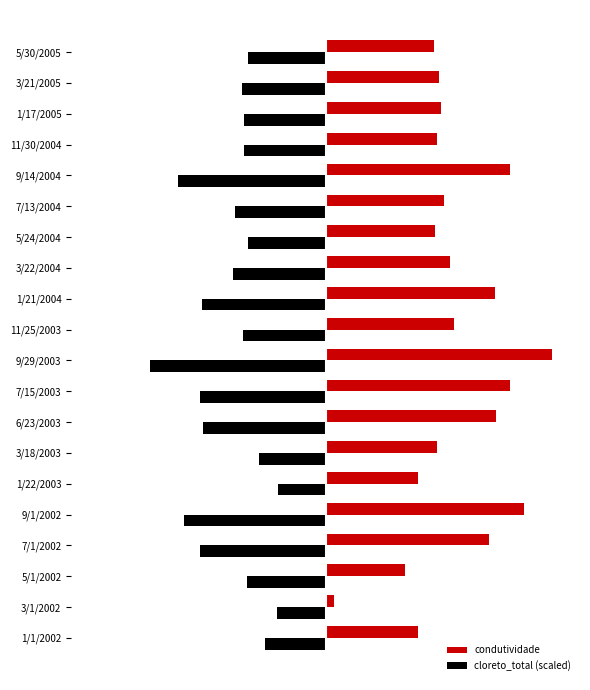

Reading left to right, list all the values displayed in this chart.

condutividade: 235.0	22.0	202.0	418.0	506.0	236.0	284.0	436.0	470.0	579.0	329.0	433.0	317.0	280.0	303.0	471.0	284.0	295.0	289.0	278.0
cloreto_total (scaled): -154.4	-123.2	-201.6	-320.8	-361.6	-120.8	-171.2	-312.0	-320.0	-448.0	-212.0	-316.0	-235.2	-197.6	-231.2	-376.8	-208.0	-207.2	-212.8	-198.4